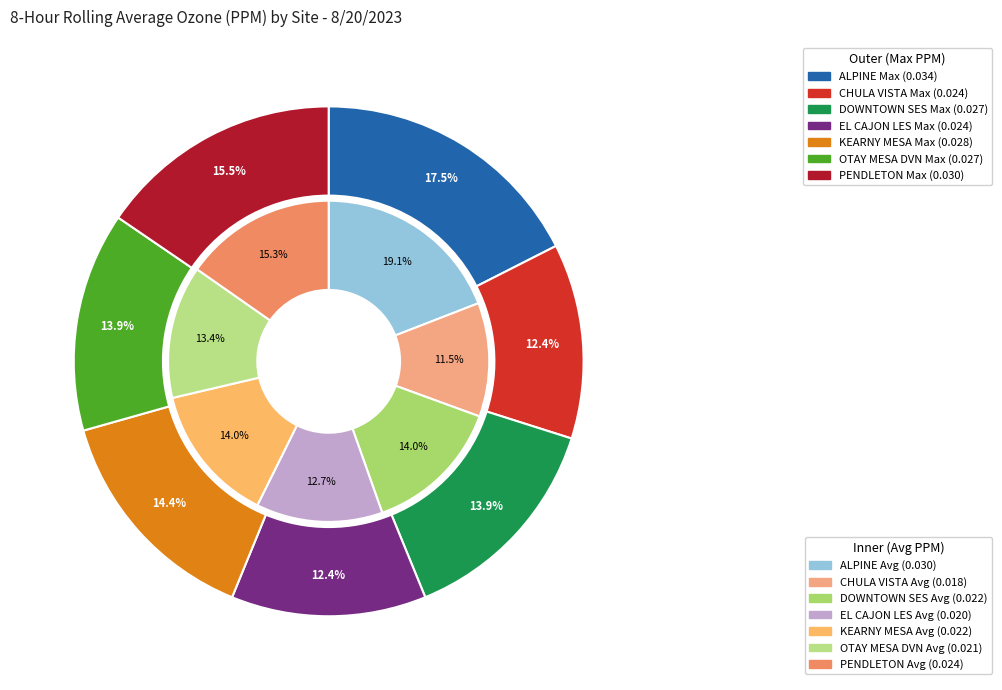

Is the sum of 5 and 6 greater than half?

No